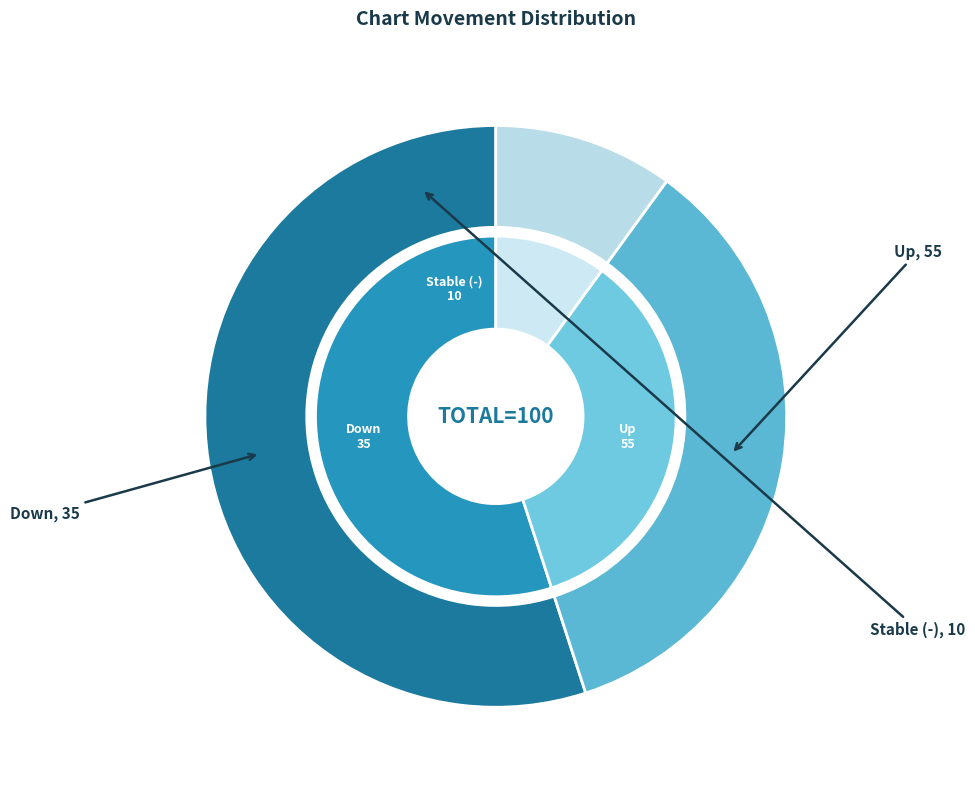

Which has a higher value, down or -?

down